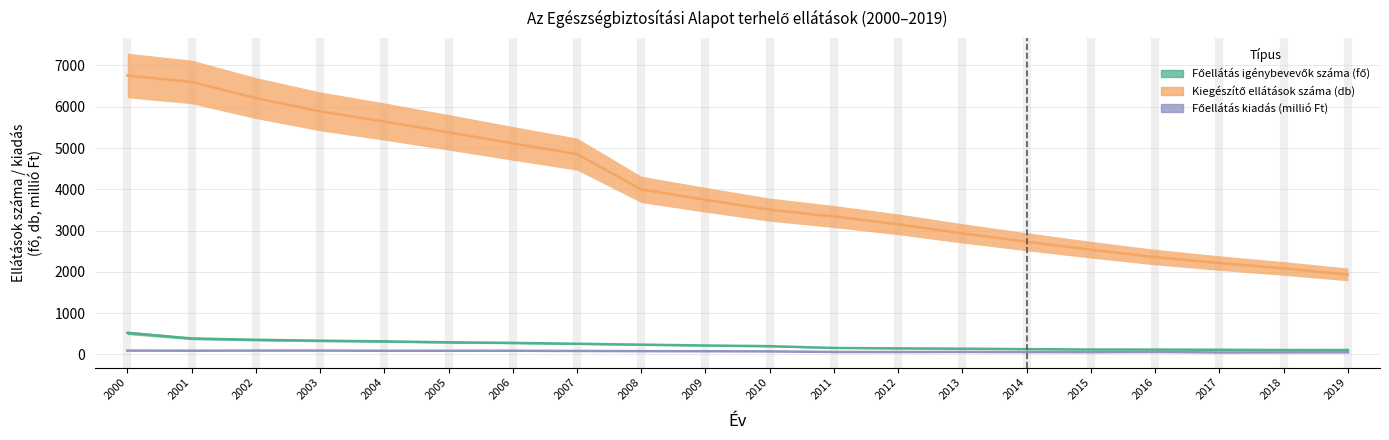

What is the total value across all series at 2012?

3360.0